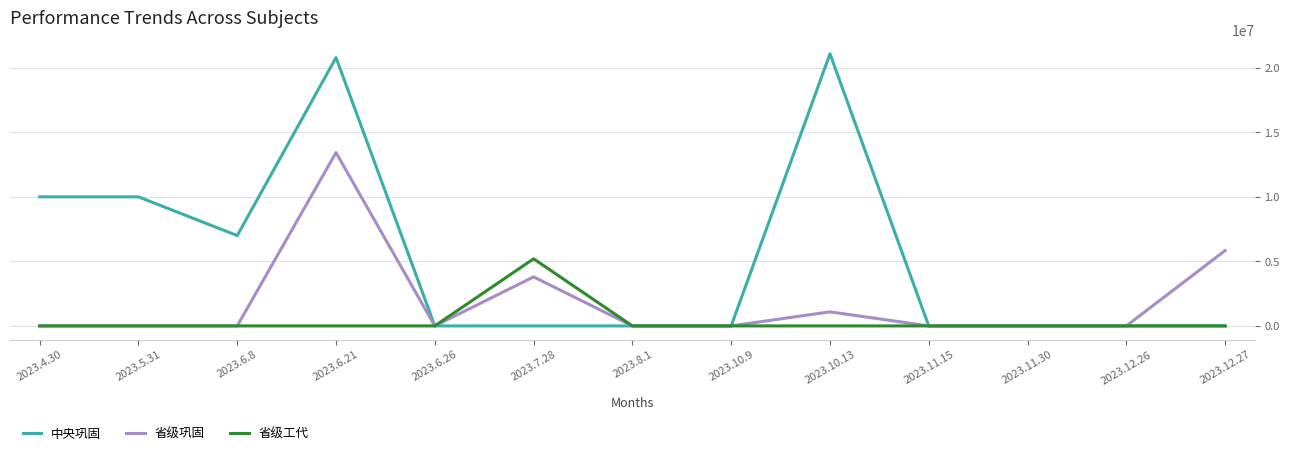

Rank the series by their maximum value, from lowest to highest.

省级工代, 省级巩固, 中央巩固